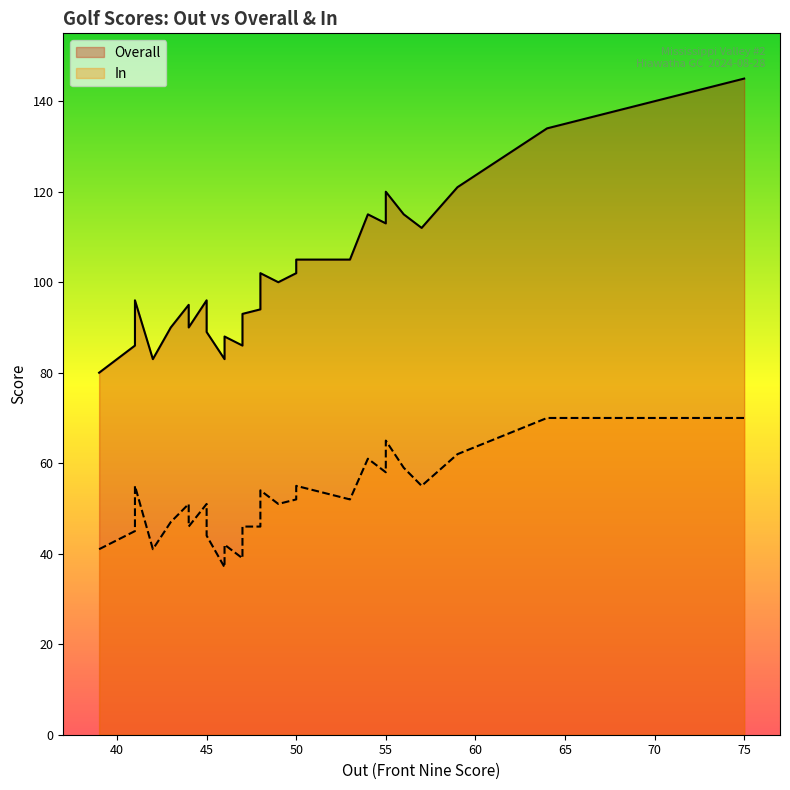

The value of Overall at 4 is 34. True or false?

False